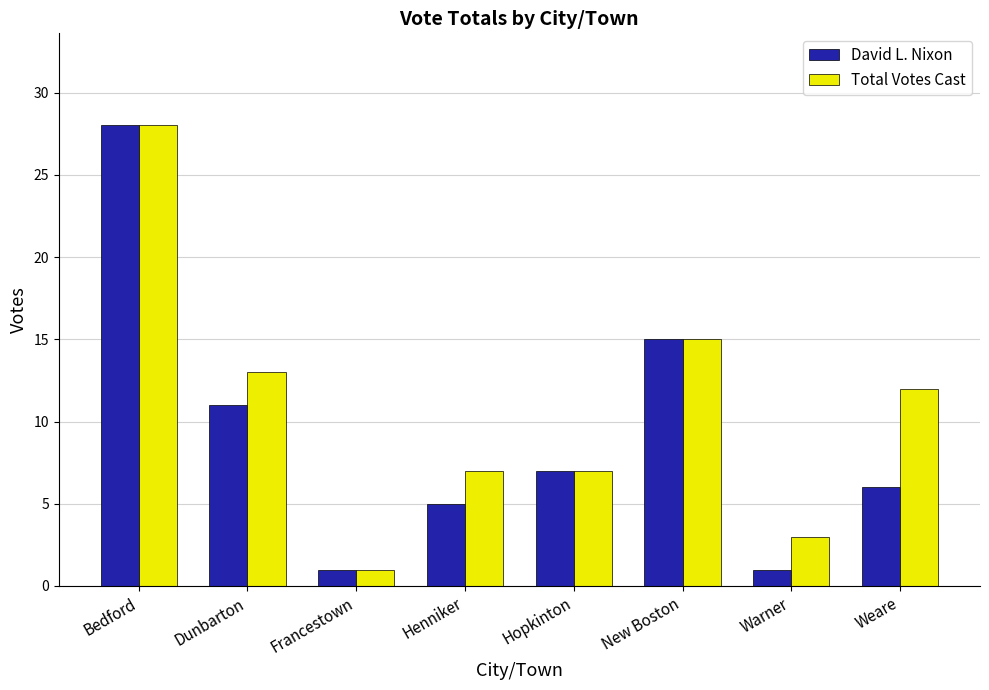

What is the sum of all David L. Nixon values?

74